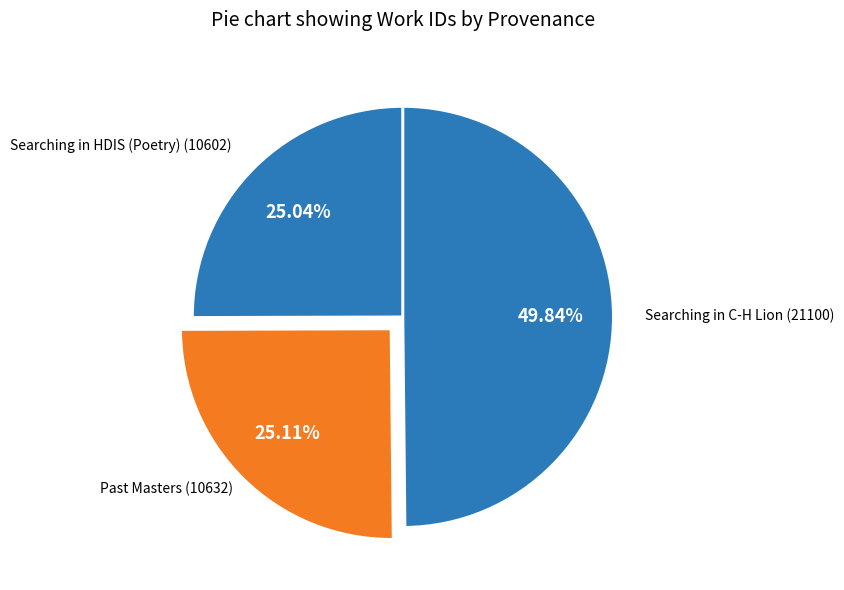

Does Past Masters (10632) represent more than half of the total?

No